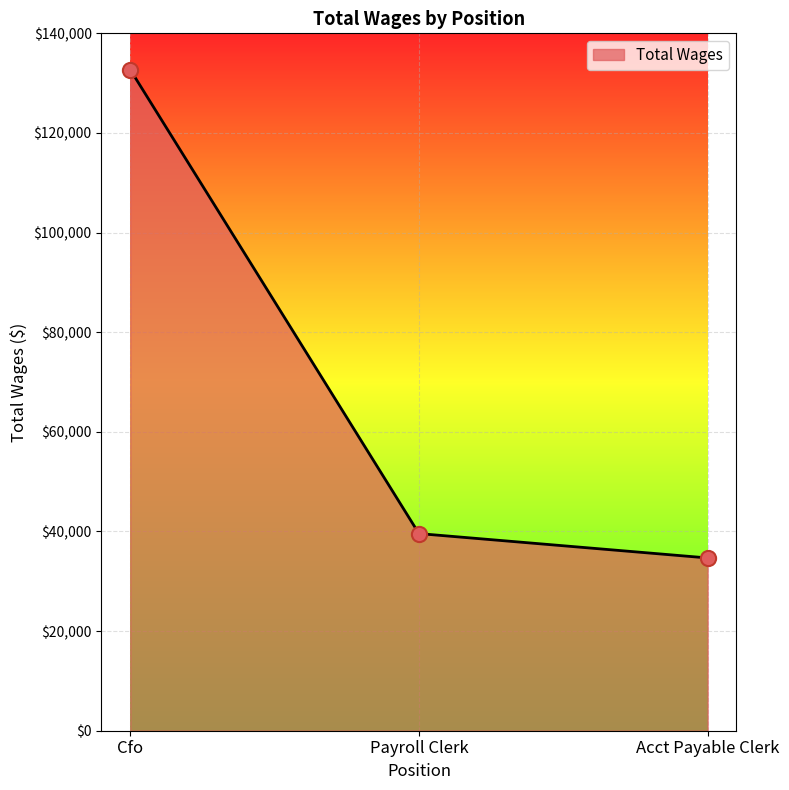

What is the change in value from Cfo to Payroll Clerk?

-93128